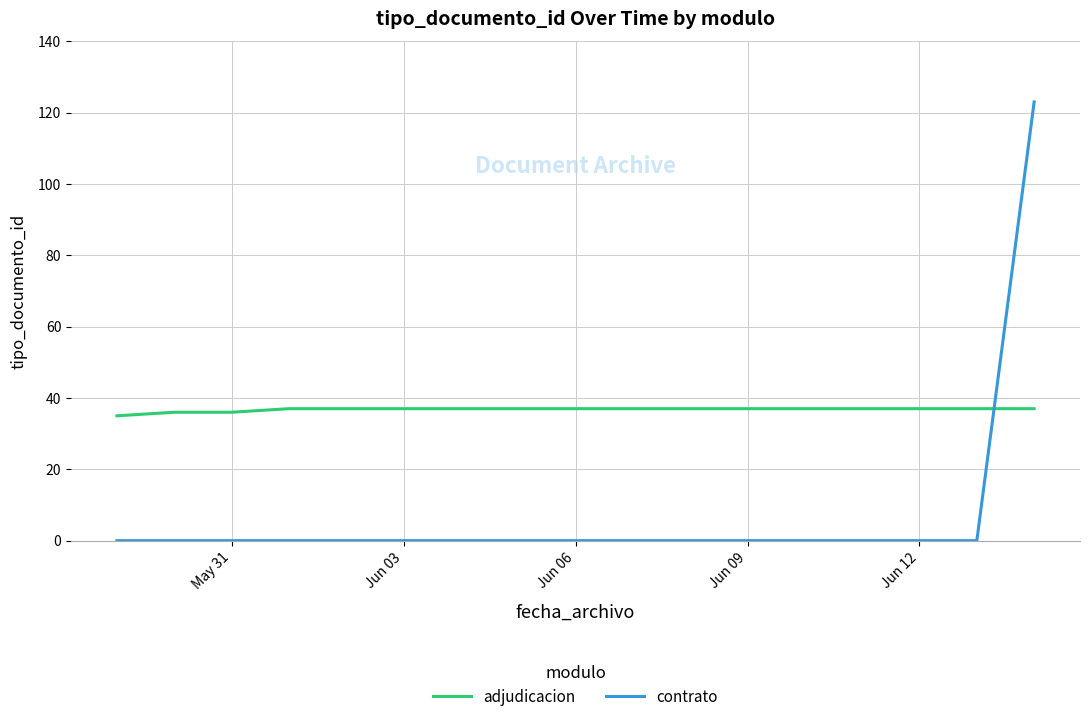

Does the chart display data point markers on the line(s)?

No